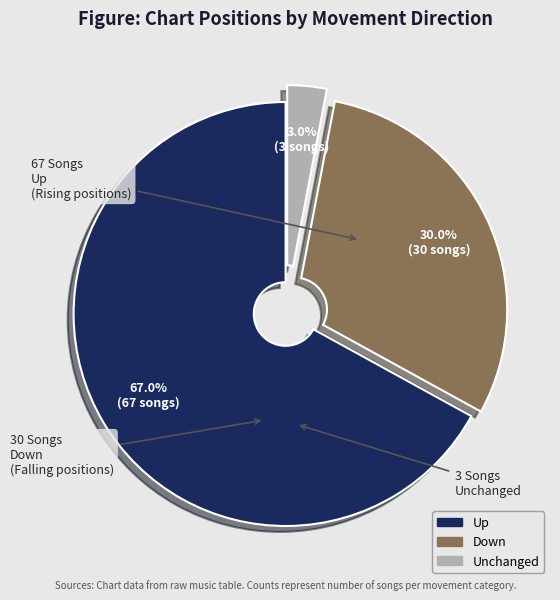

Is there any slice that represents more than half of the pie?

Yes